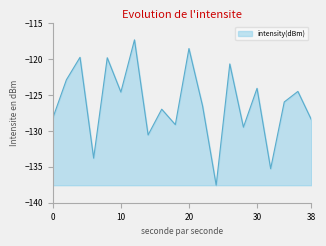

What is the smallest value displayed?

-137.6